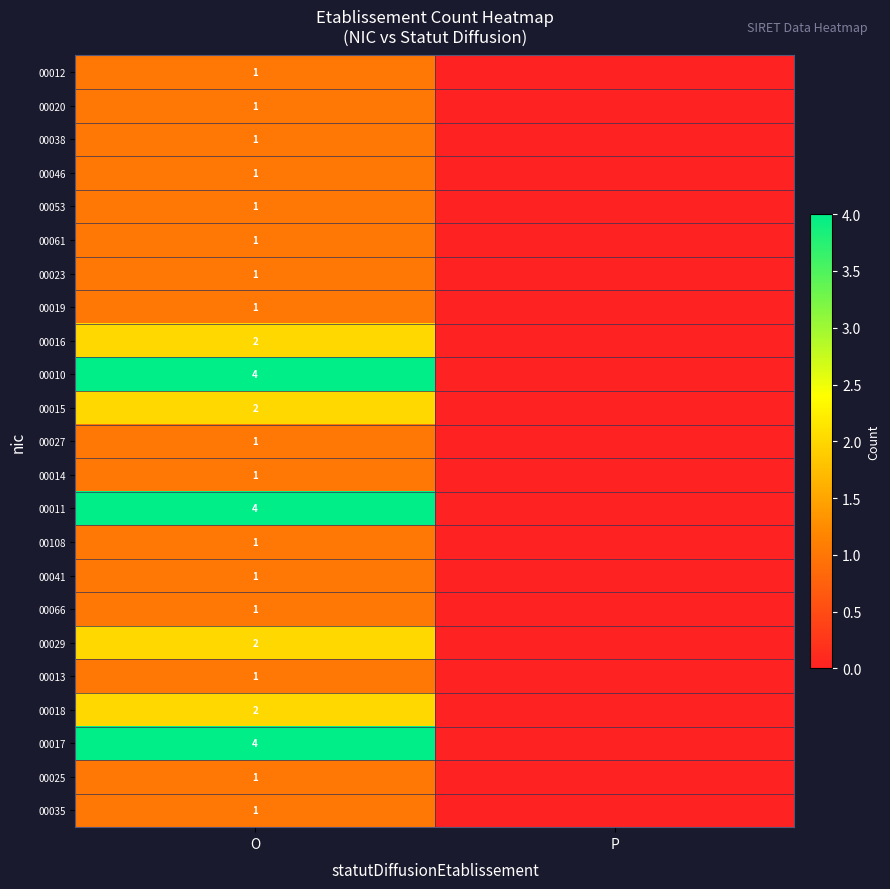

The 00011 series shows 6 at O. True or false?

False